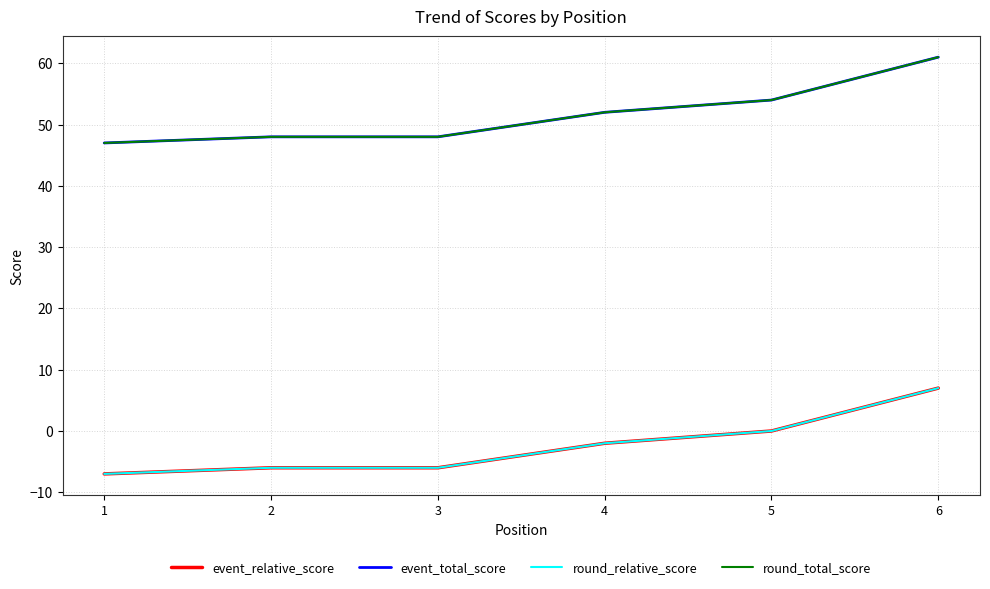

Does the chart have visible grid lines?

Yes